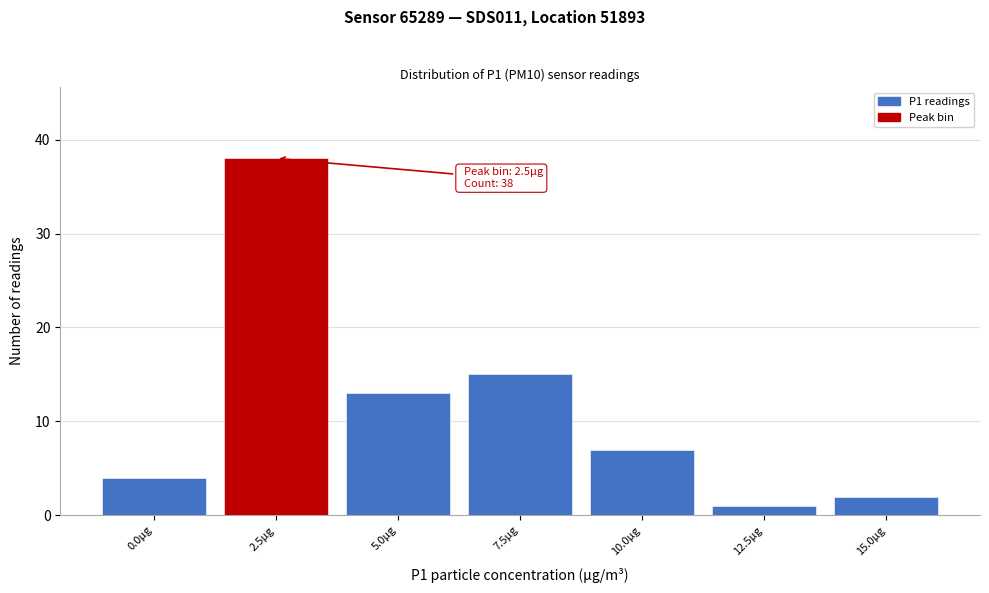

Reading right to left, transcribe all the data shown in this chart.

15.0µg=2	12.5µg=1	10.0µg=7	7.5µg=15	5.0µg=13	2.5µg=38	0.0µg=4